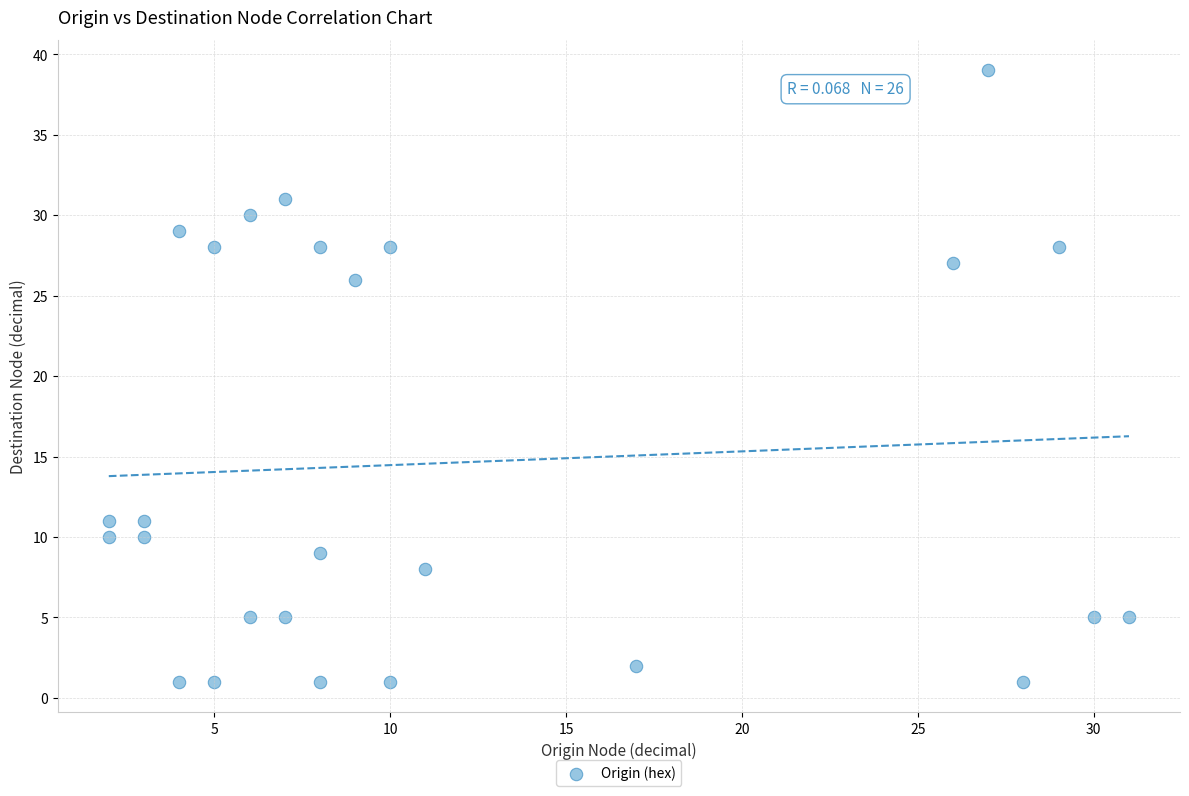

What is the range of Y values (max minus min)?

38